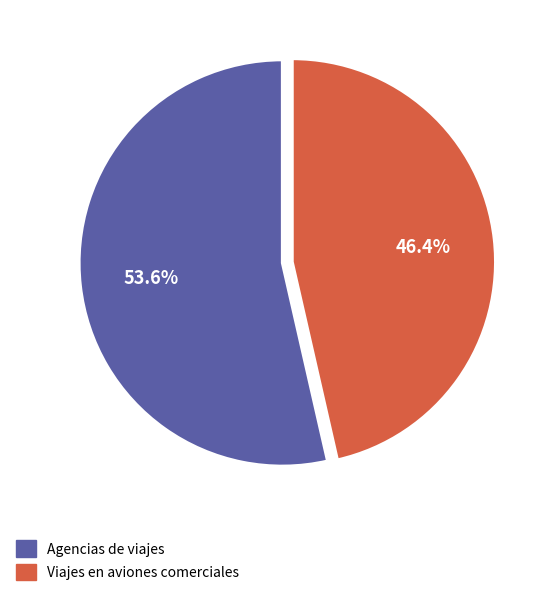

Does Viajes en aviones comerciales account for over 50% of the chart?

No